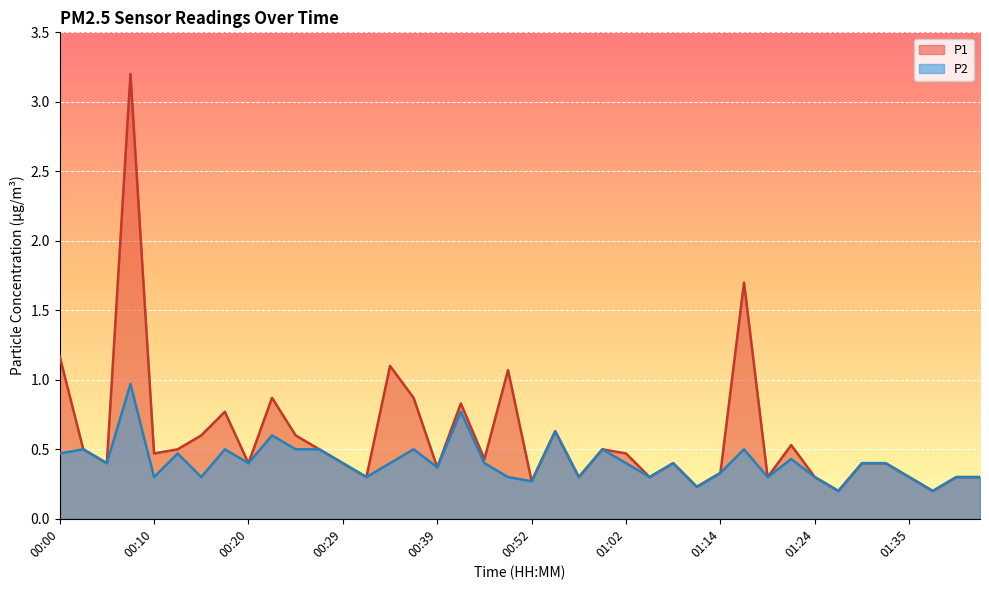

The value of P1 at 00:29 is 0.6. True or false?

False